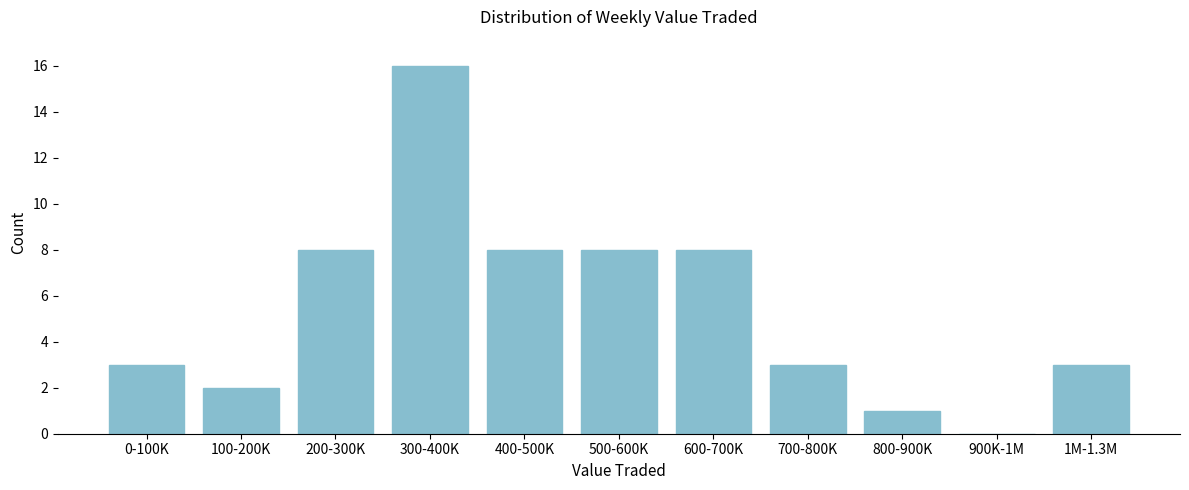

Reading left to right, transcribe all the data shown in this chart.

0-100K=3	100-200K=2	200-300K=8	300-400K=16	400-500K=8	500-600K=8	600-700K=8	700-800K=3	800-900K=1	900K-1M=0	1M-1.3M=3